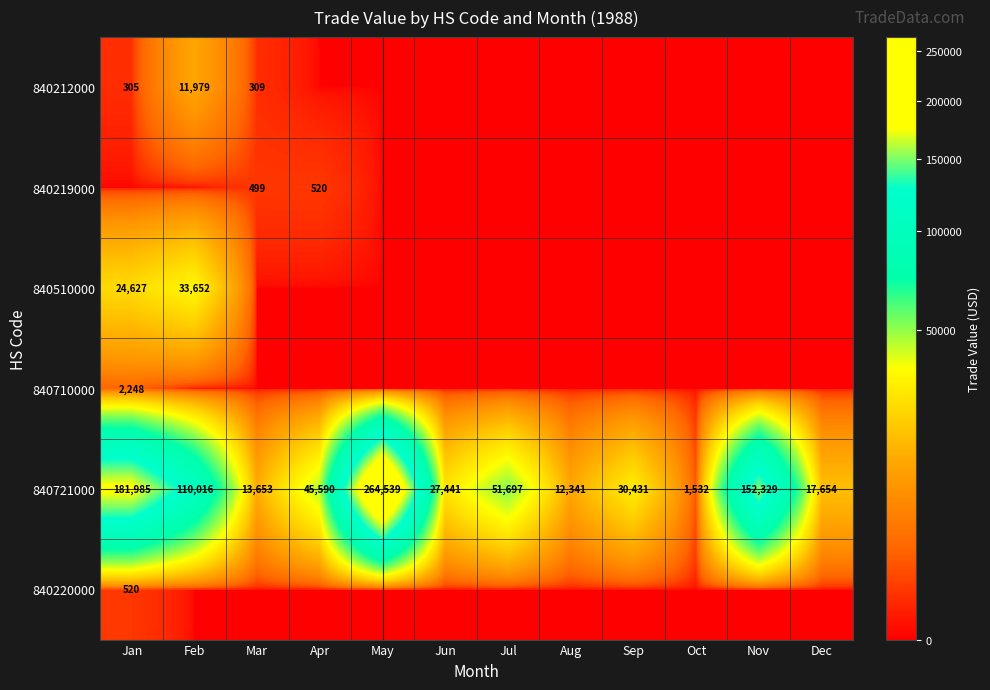

Which label corresponds to the smallest value in the chart?

Apr